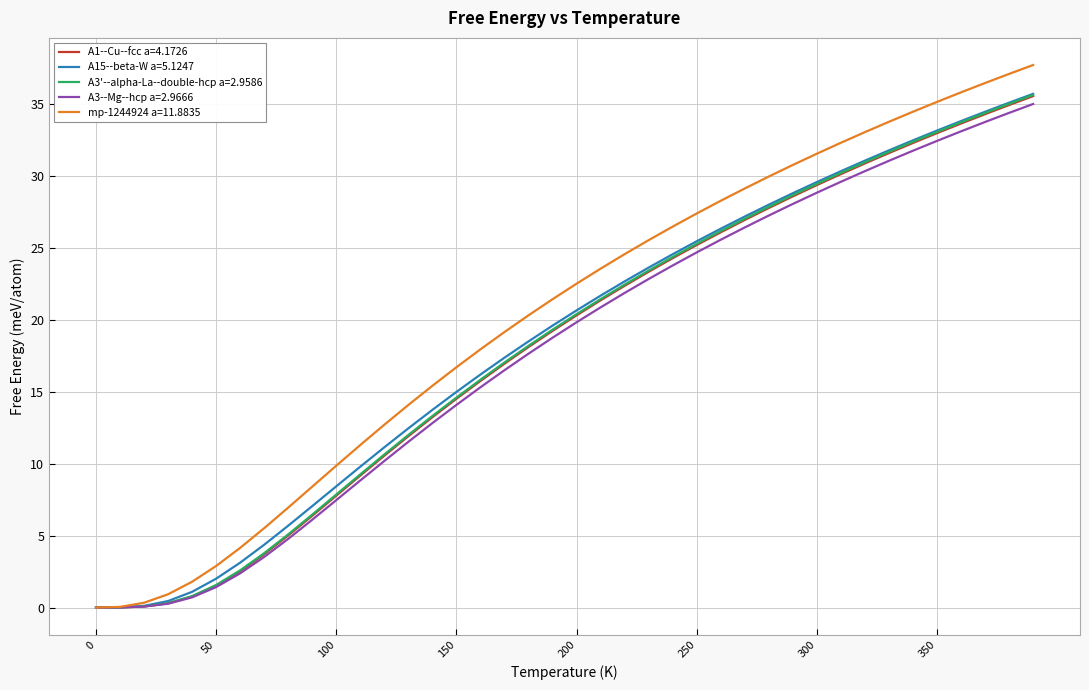

Which series has the largest range (max minus min)?

mp-1244924 a=11.8835